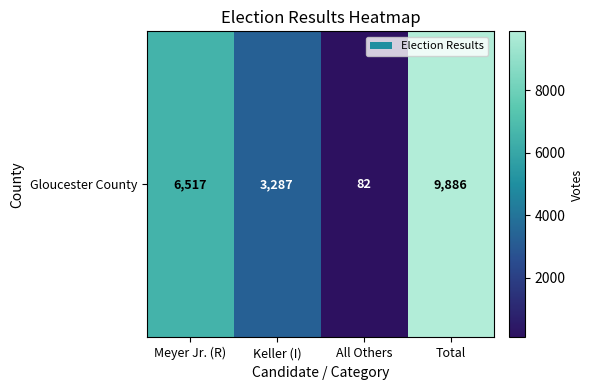

What is the greatest value displayed?

9886